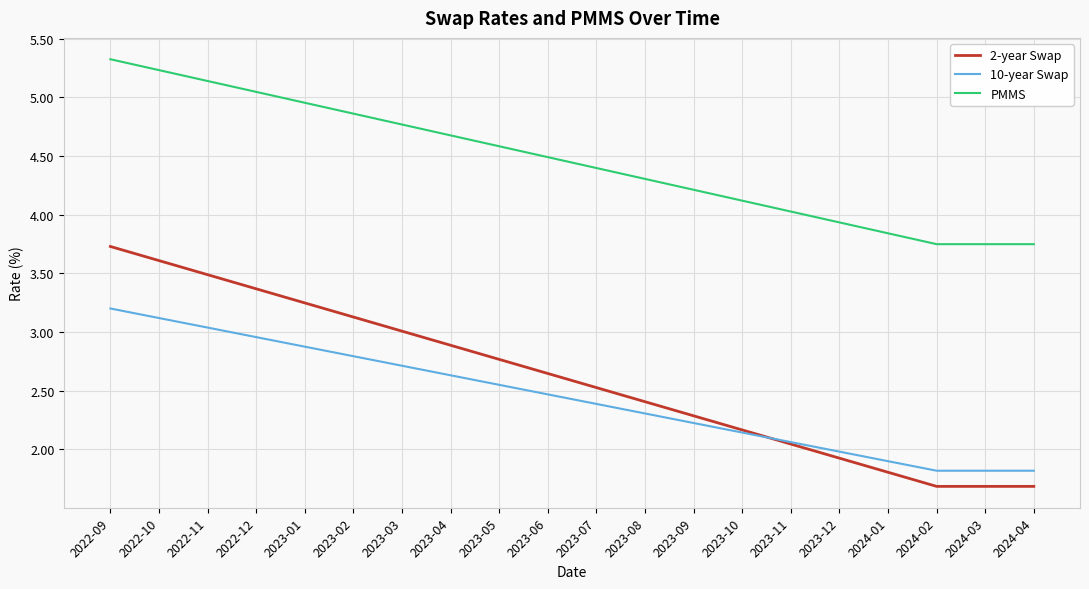

Which series changed the most between 2023-04 and 2023-08?

2-year Swap